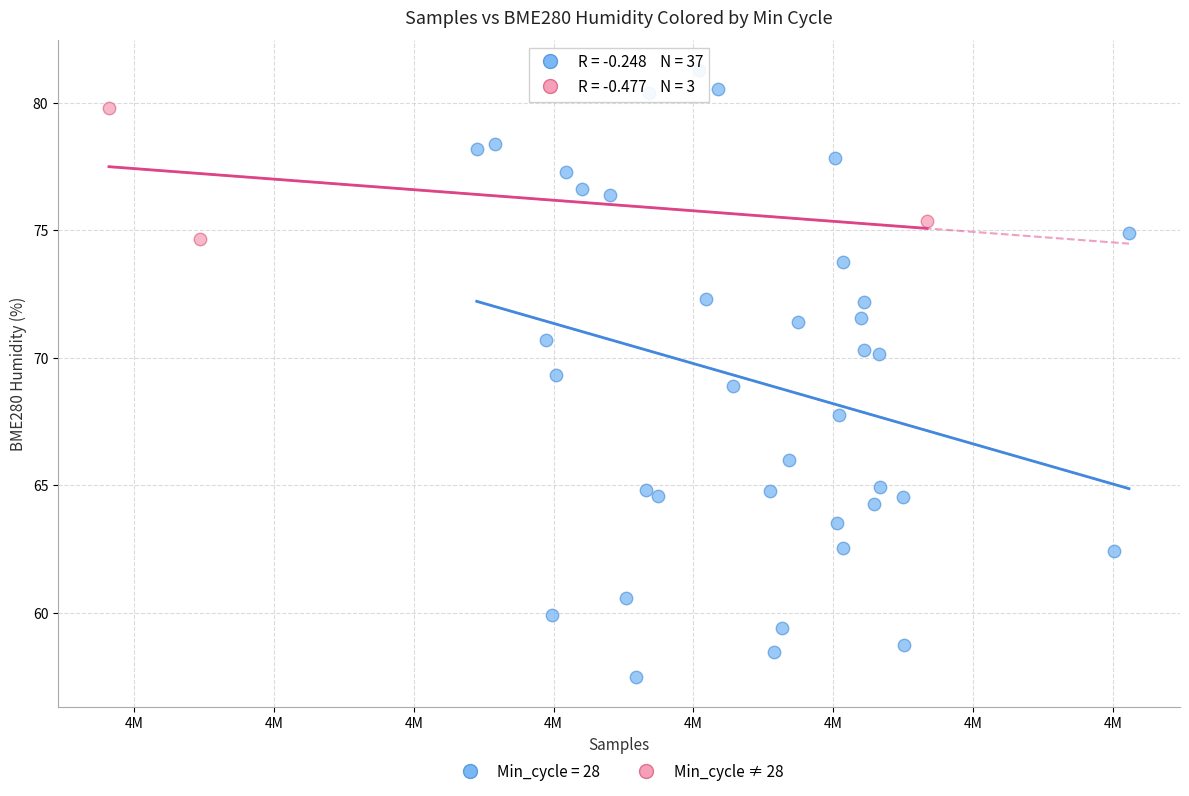

Which series contains the highest Y value?

Min_cycle = 28